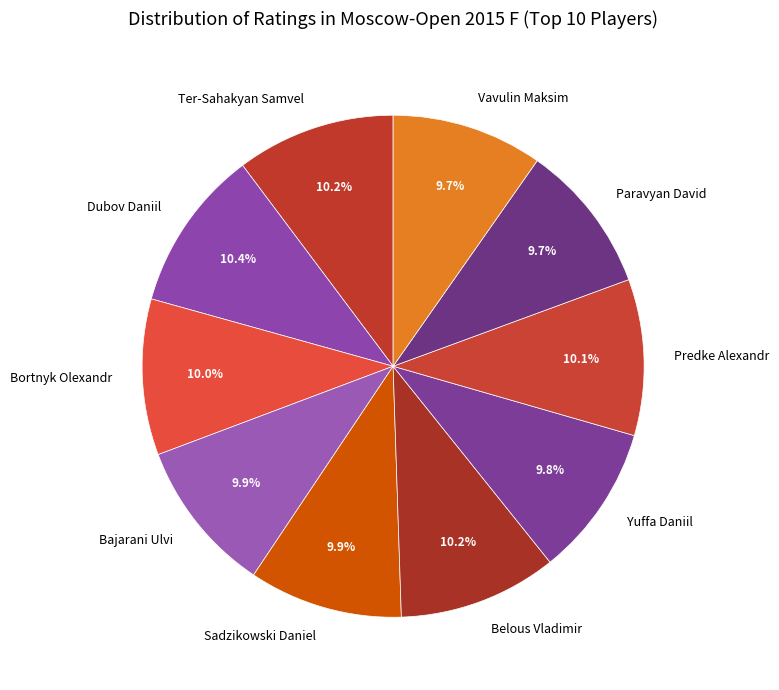

Approximately how many times larger is the value at Ter-Sahakyan Samvel compared to Yuffa Daniil?

1.0